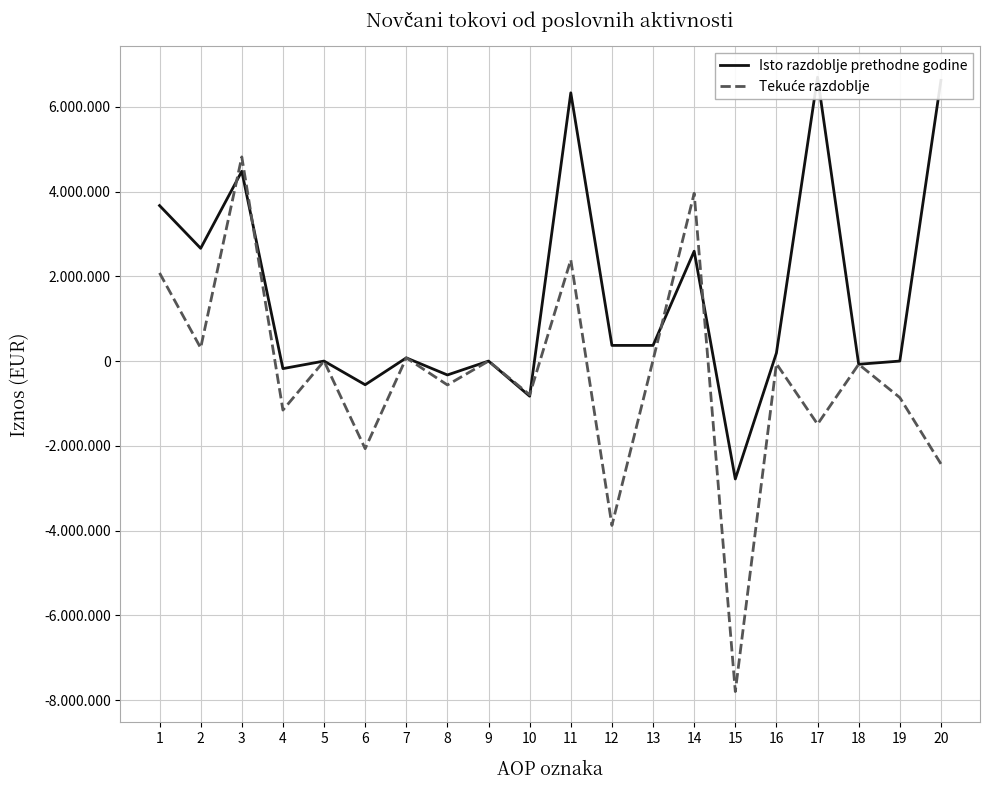

How many data points in Tekuće razdoblje are less than -61980?

10